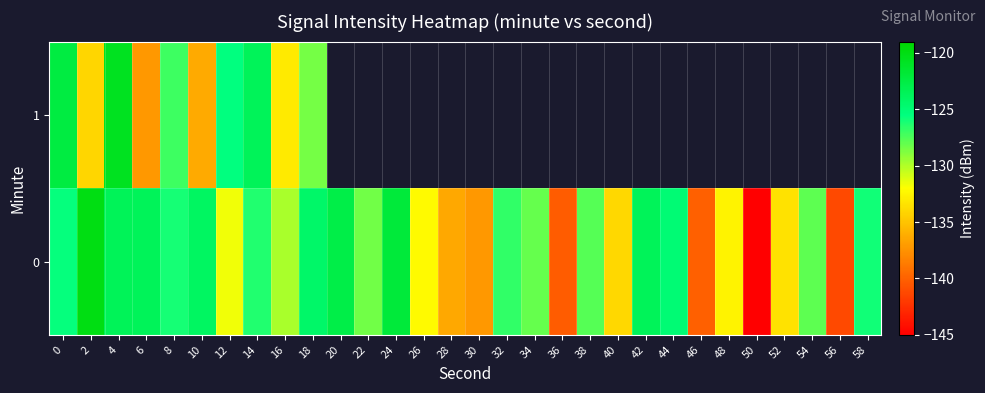

List the series in order of their peak value, lowest first.

1, 0